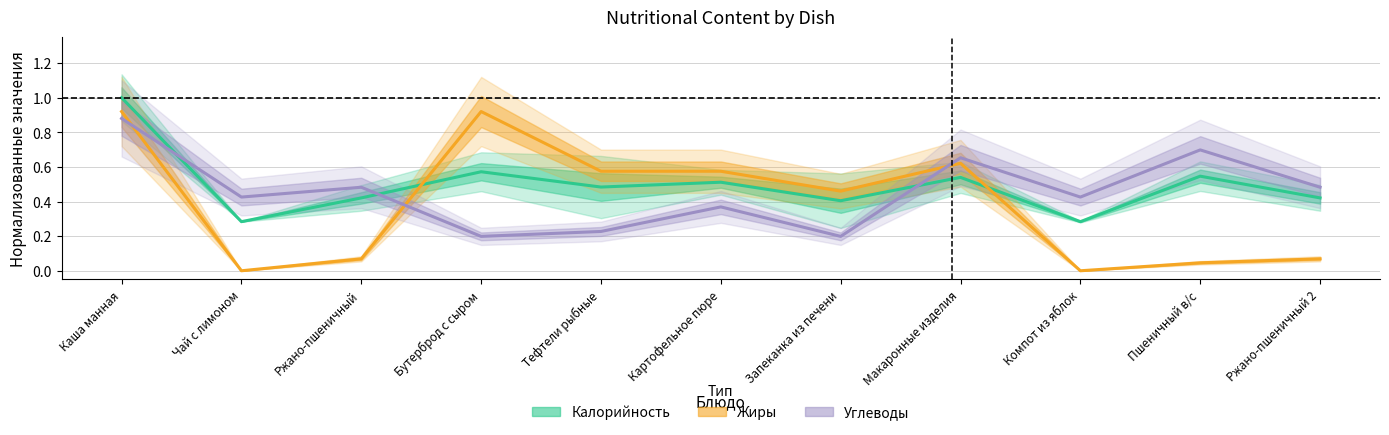

What position from the left is Тефтели рыбные?

5